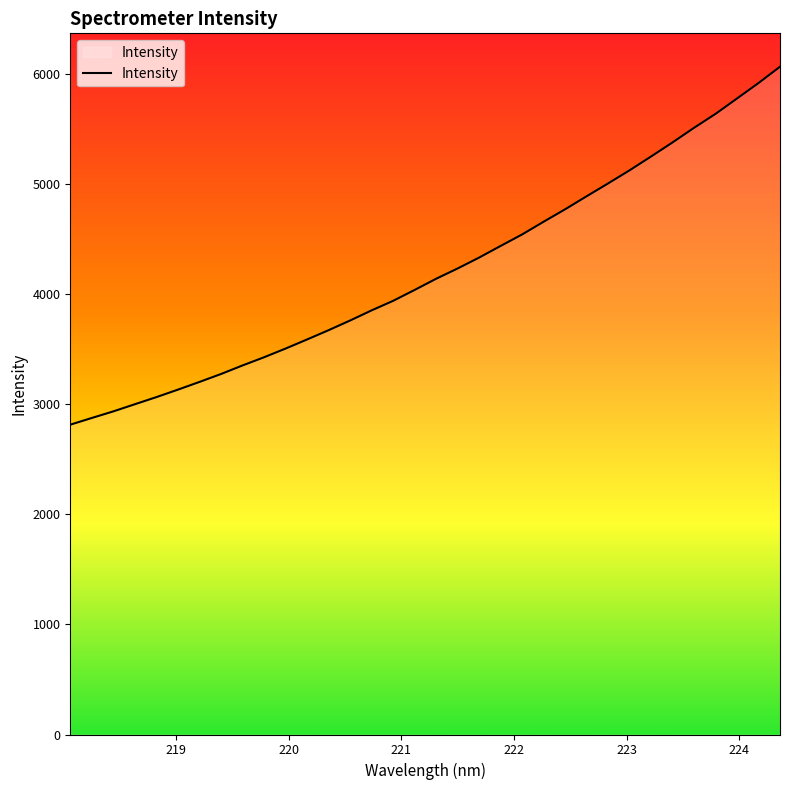

What is the maximum value shown in the chart?

6066.5